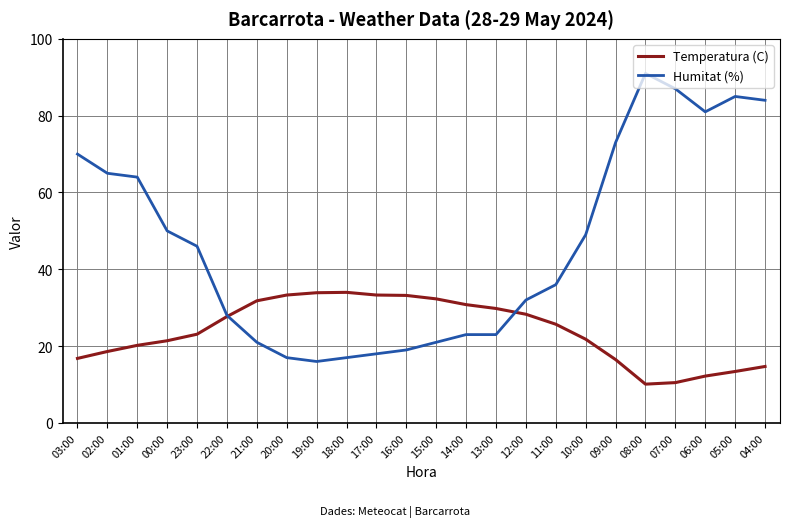

What is the lowest value of the Temperatura (C) series?

10.1